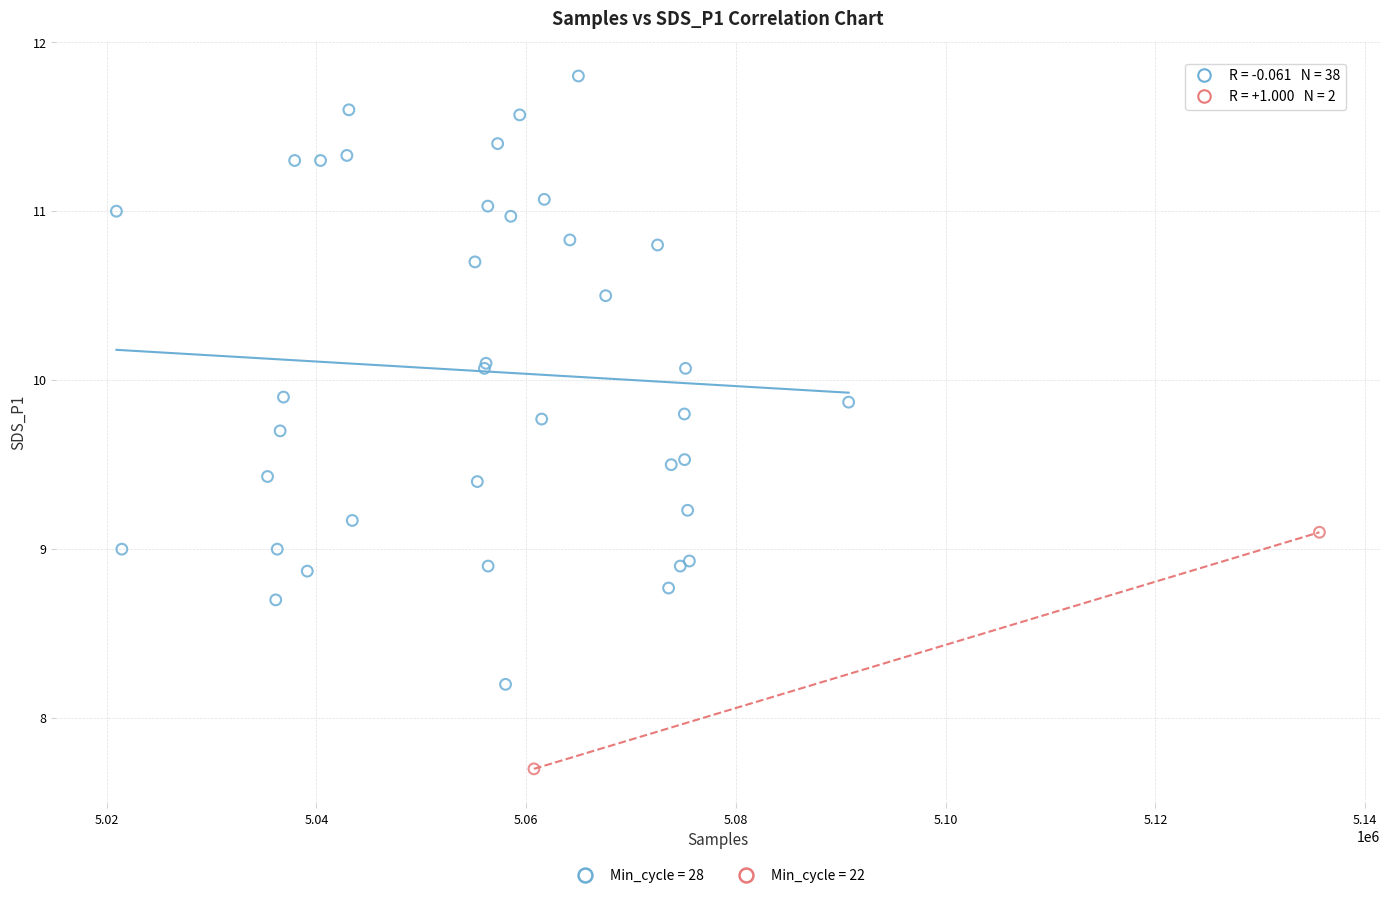

What are all the series names shown in the legend?

Min_cycle = 28, Min_cycle = 22